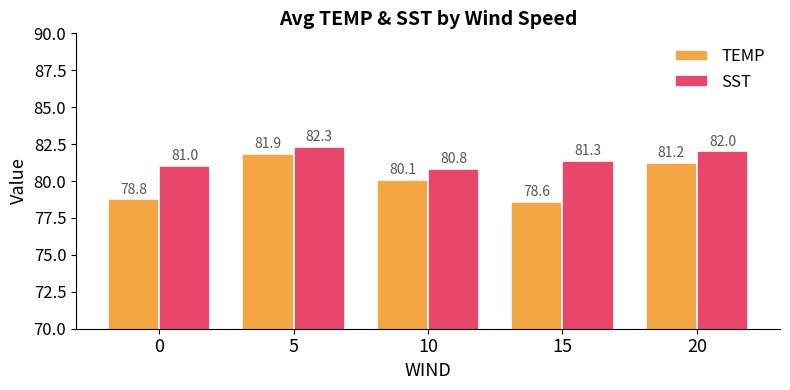

Rank the categories by SST value from highest to lowest.

5, 20, 15, 0, 10